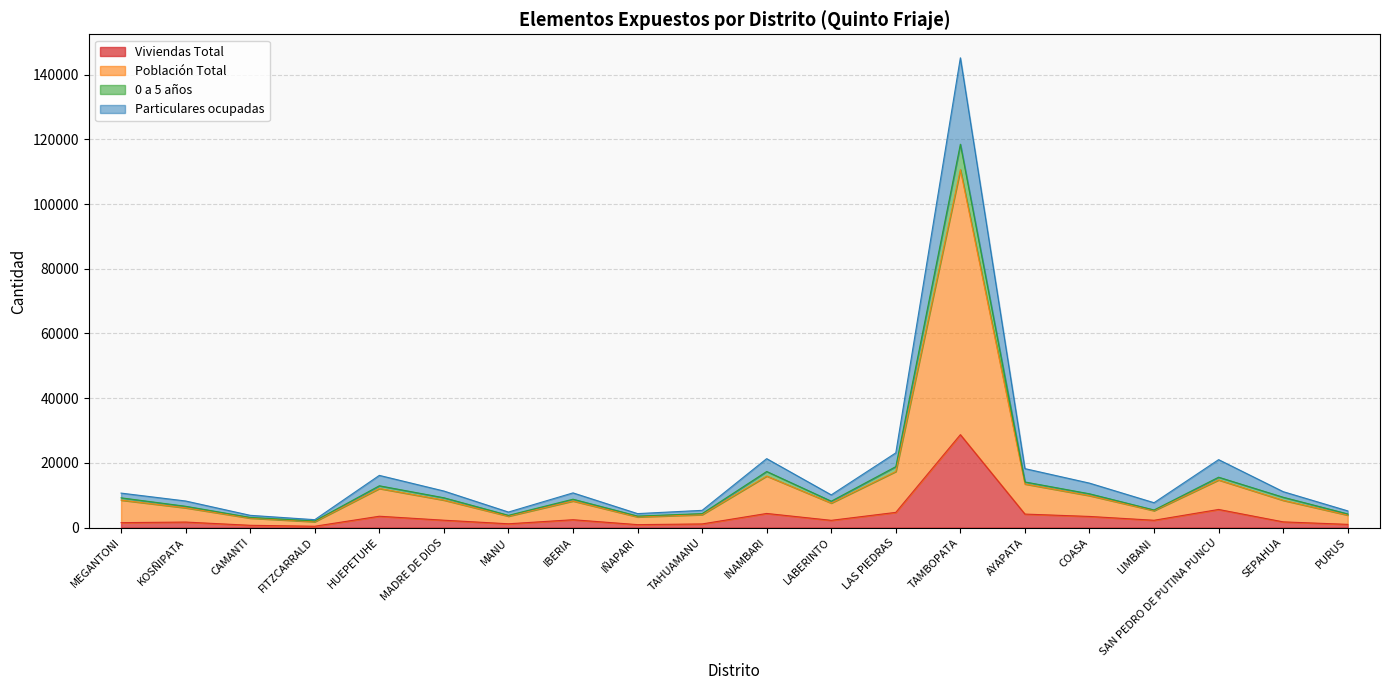

Which has a higher value, KOSÑIPATA or COASA?

COASA